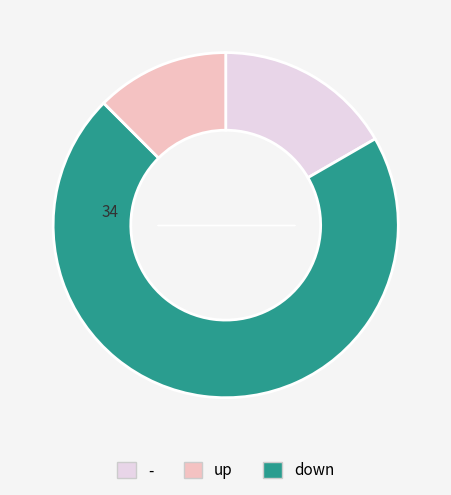

Is there any slice that represents more than half of the pie?

Yes